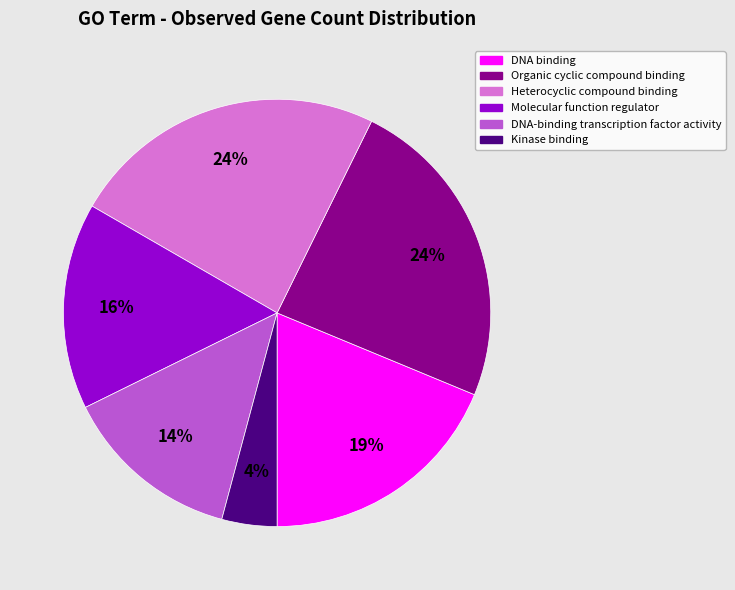

Is the sum of DNA binding and DNA-binding transcription factor activity greater than half?

No